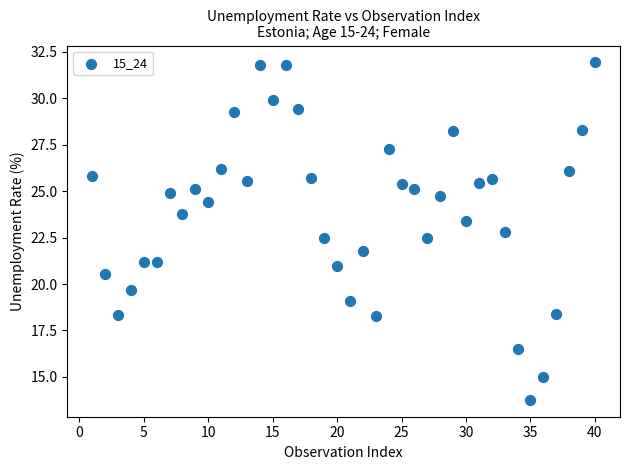

What Y value in the scatter plot is closest to 22?

21.8